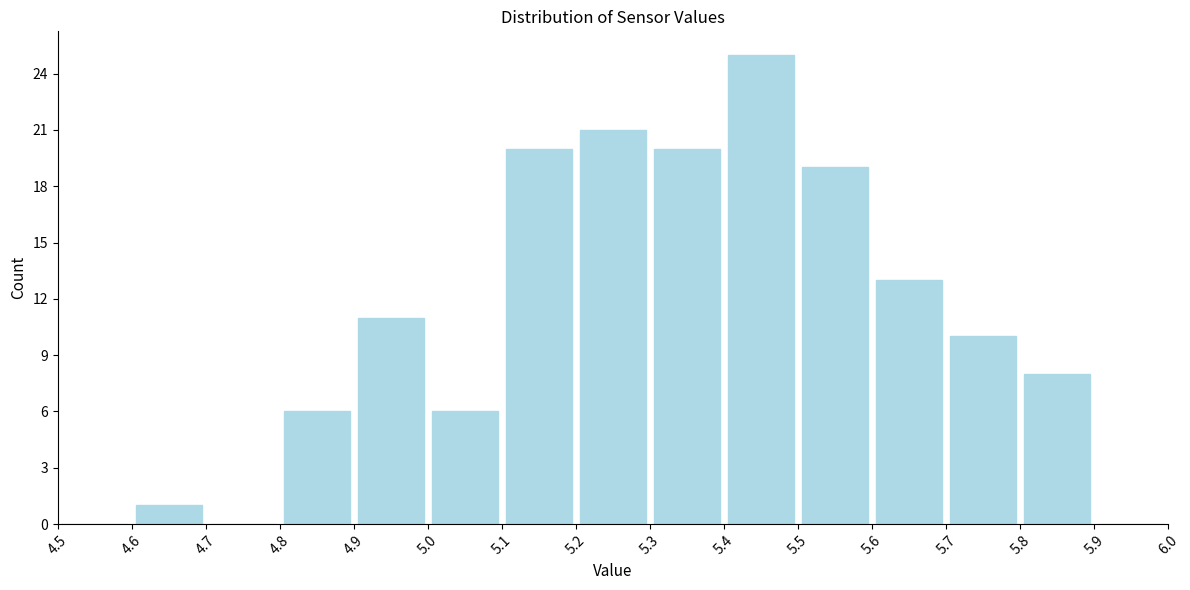

What is the height of the bar covering 4.9 to 5.0 on the x-axis? The values are not printed on the chart, so give them approximately, as read against the axis.

11